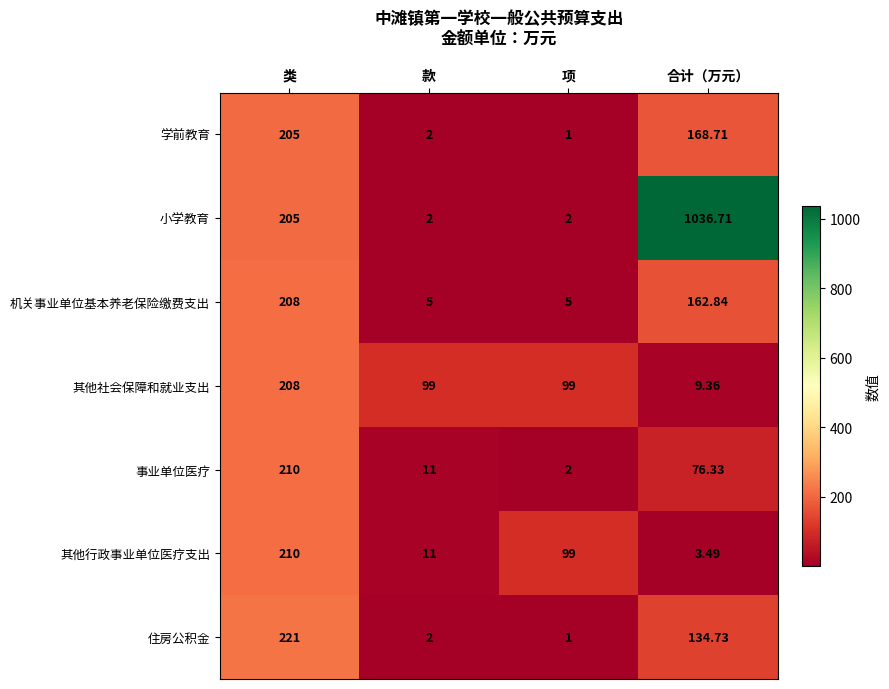

Which series has the widest spread of values?

小学教育